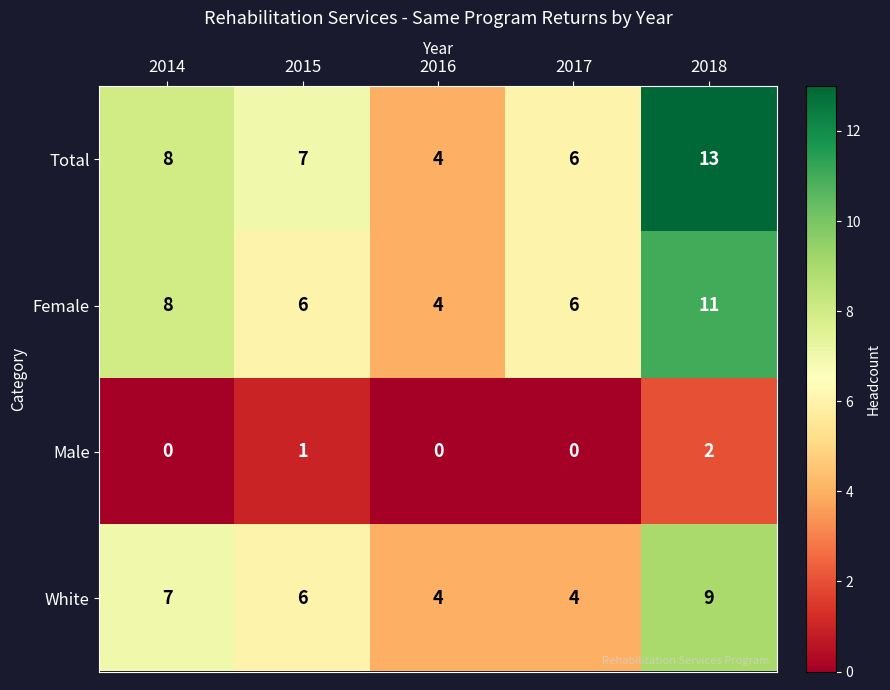

Which series has the largest range (max minus min)?

Total